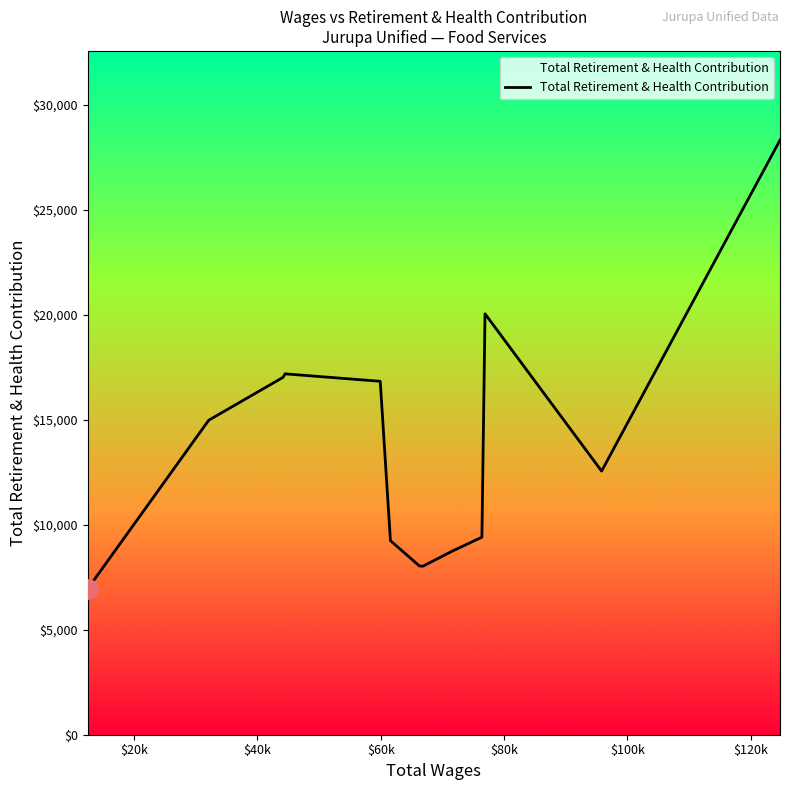

What is the difference between the maximum and minimum values?

21360